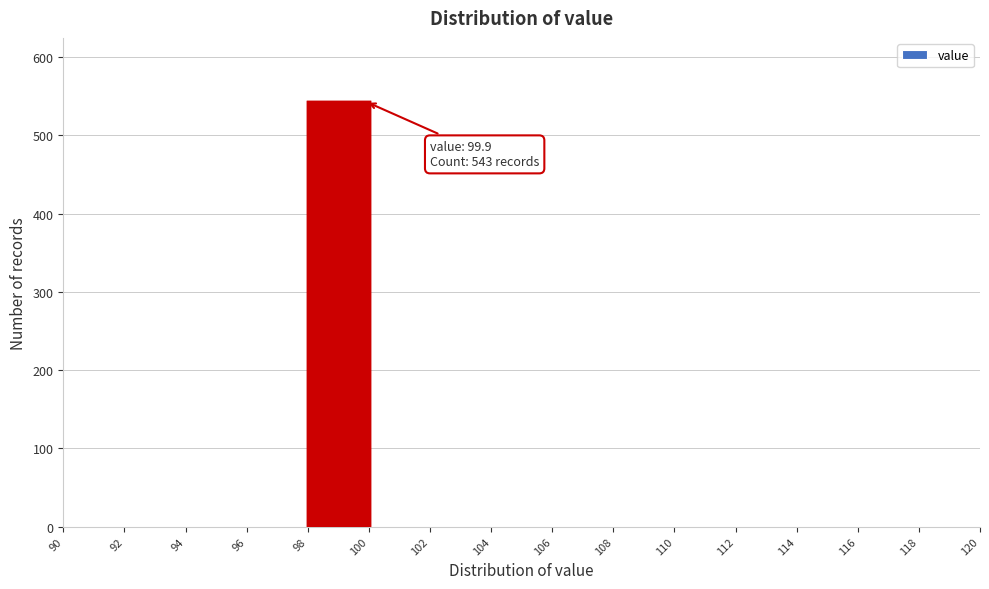

Which range on the x-axis has the tallest bar?

98 to 100